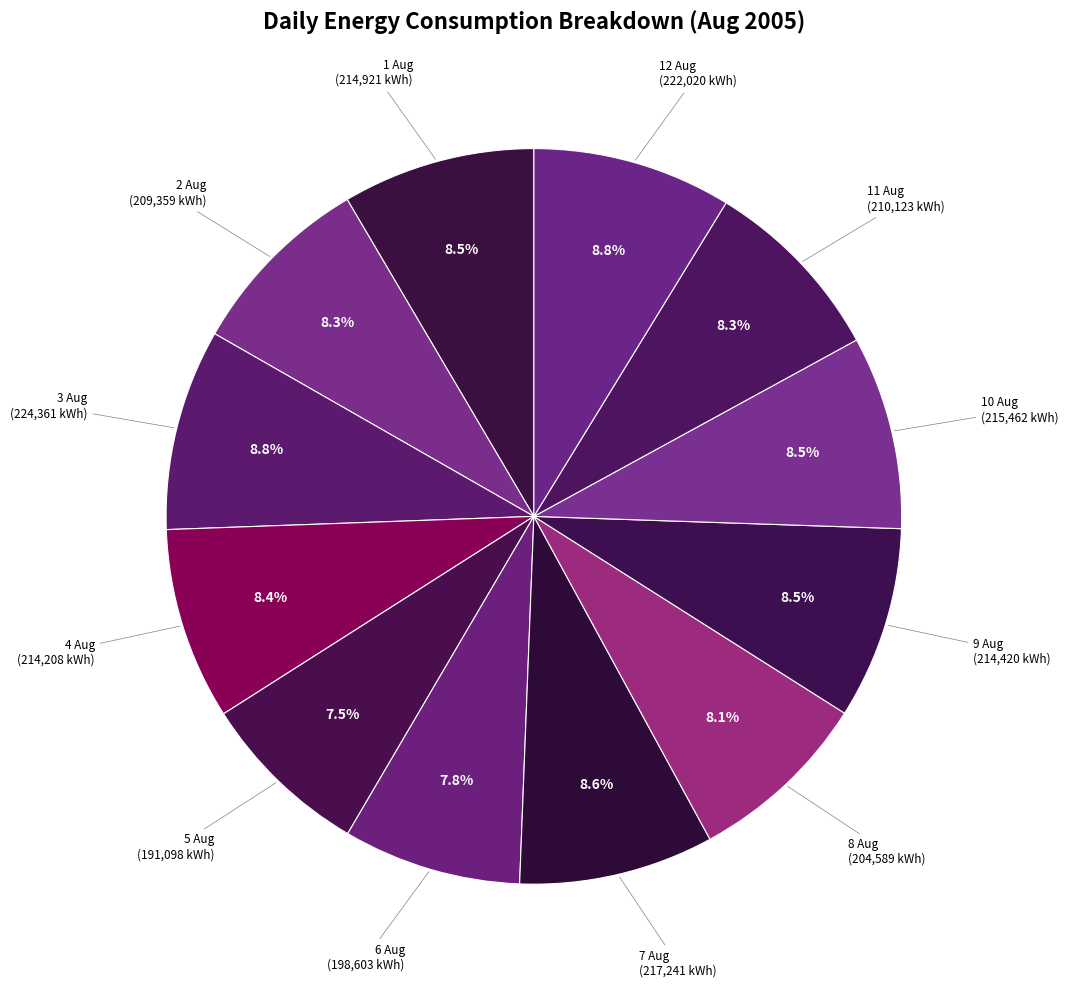

How many slices are in this pie chart?

12